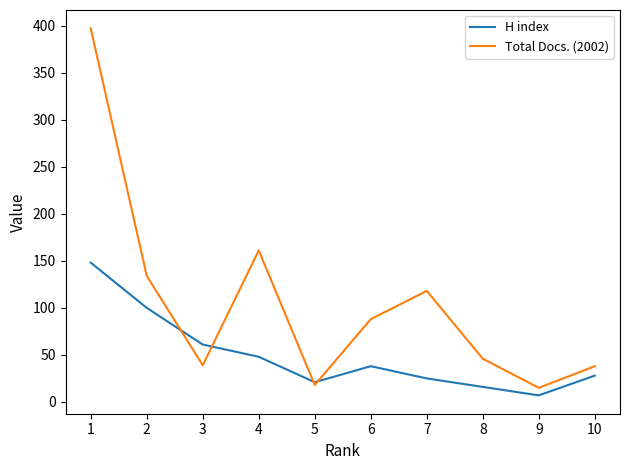

The value of Total Docs. (2002) at 10 is 38. True or false?

True